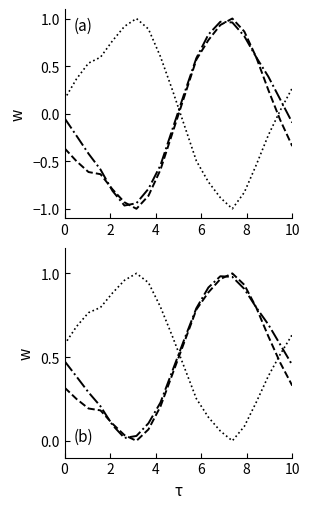

What is the value of the combined point at the 17th from the left?

0.8